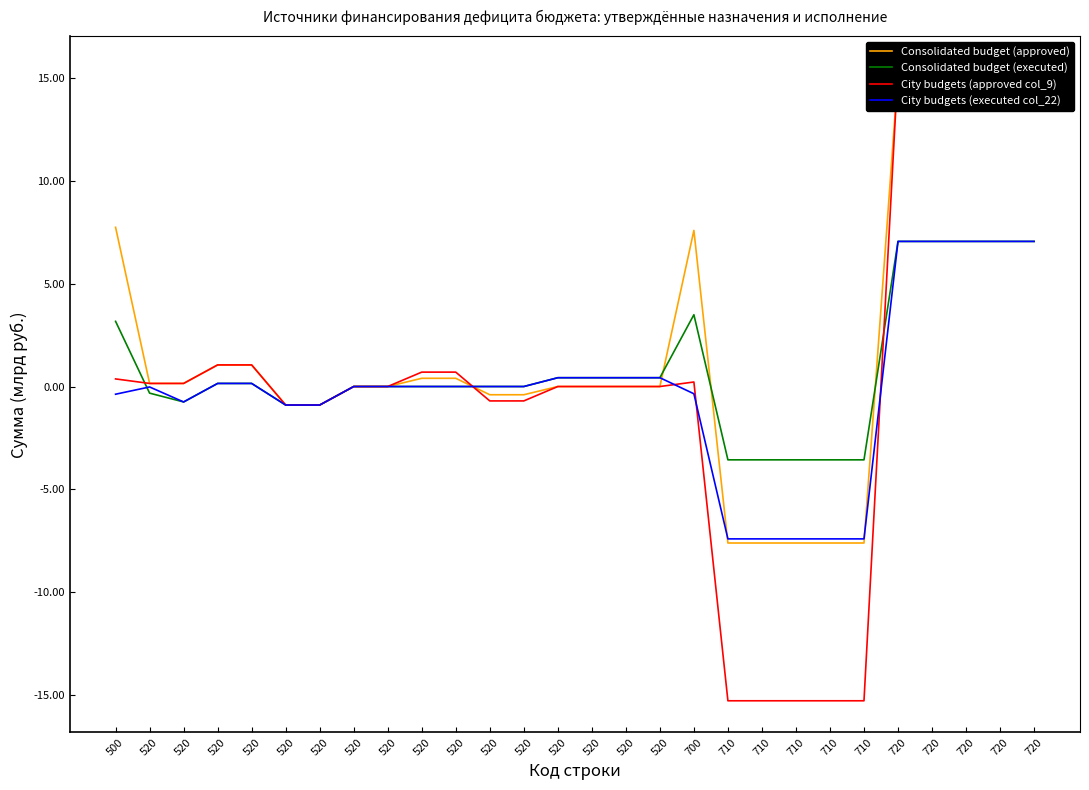

At which label does Consolidated budget (executed) reach its peak?

720